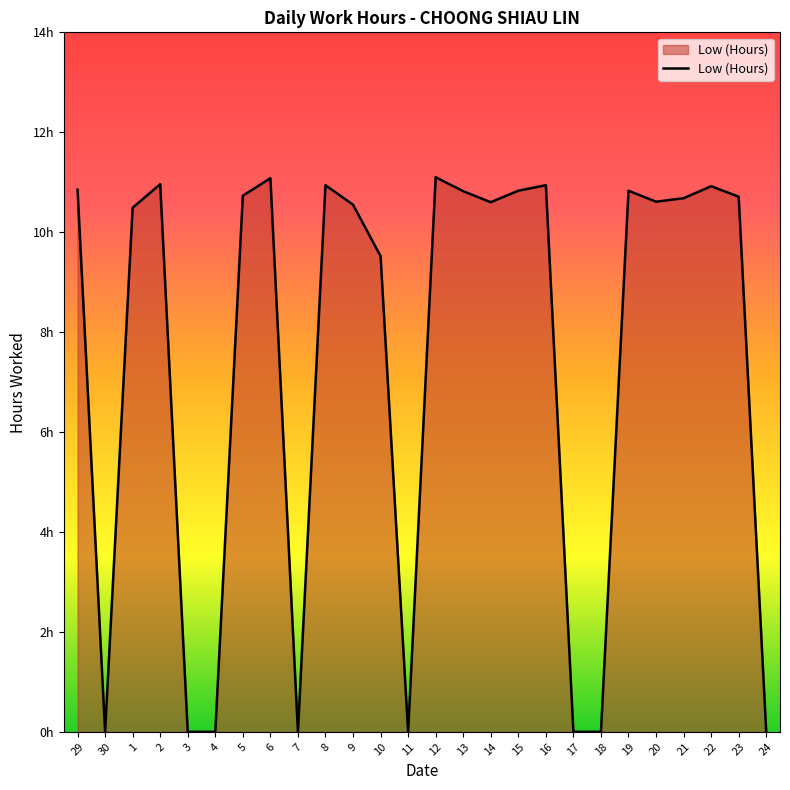

Is this an area chart (filled region under the line)?

Yes